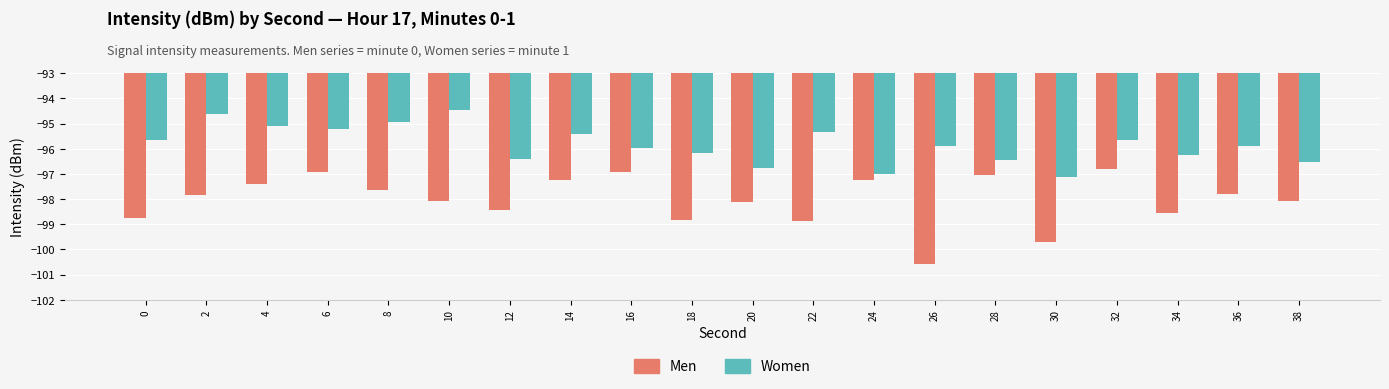

What is the difference between the highest and lowest values at 4?

2.3